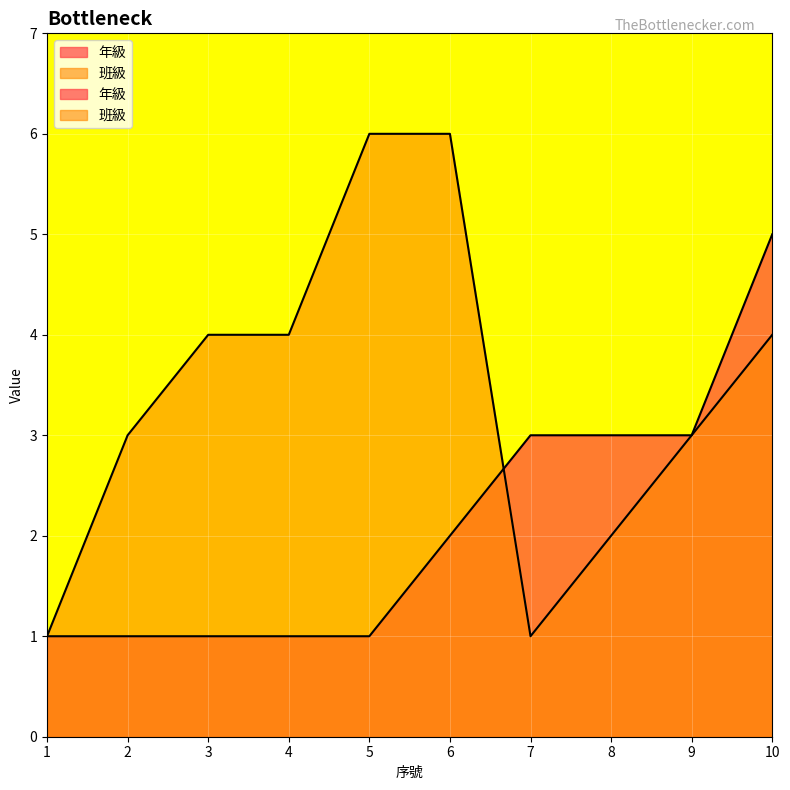

Which series changed the most between 5 and 7?

班級